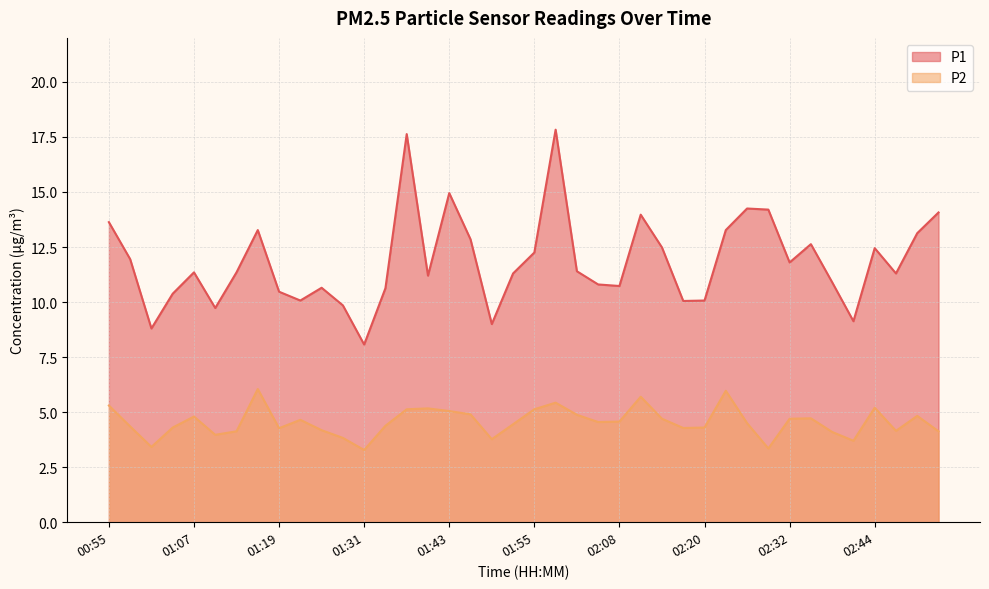

What is the difference between the highest and lowest values at 02:05?

6.3